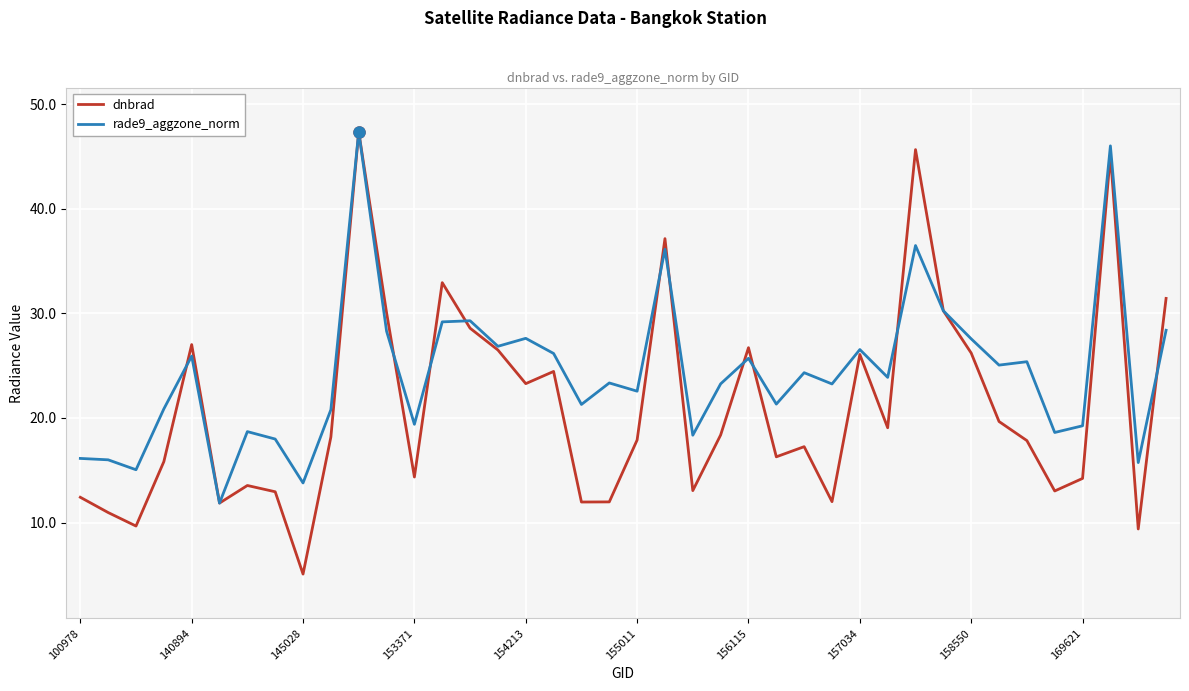

Rank the series by their average value, from highest to lowest.

rade9_aggzone_norm, dnbrad